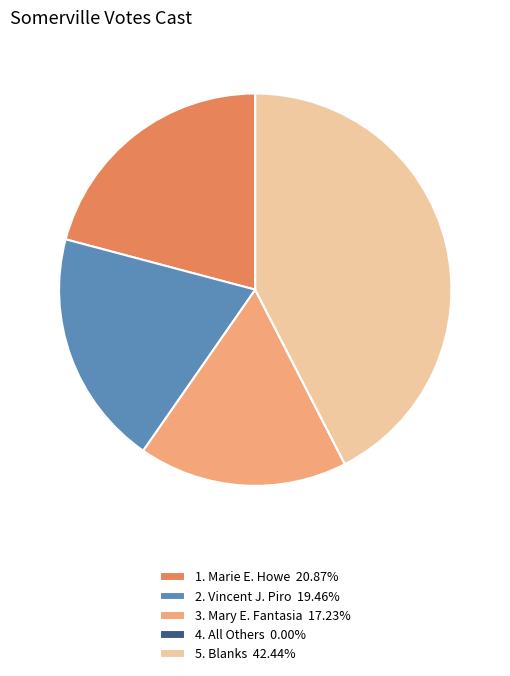

Is 3. Mary E. Fantasia 17.23% the majority of the pie?

No